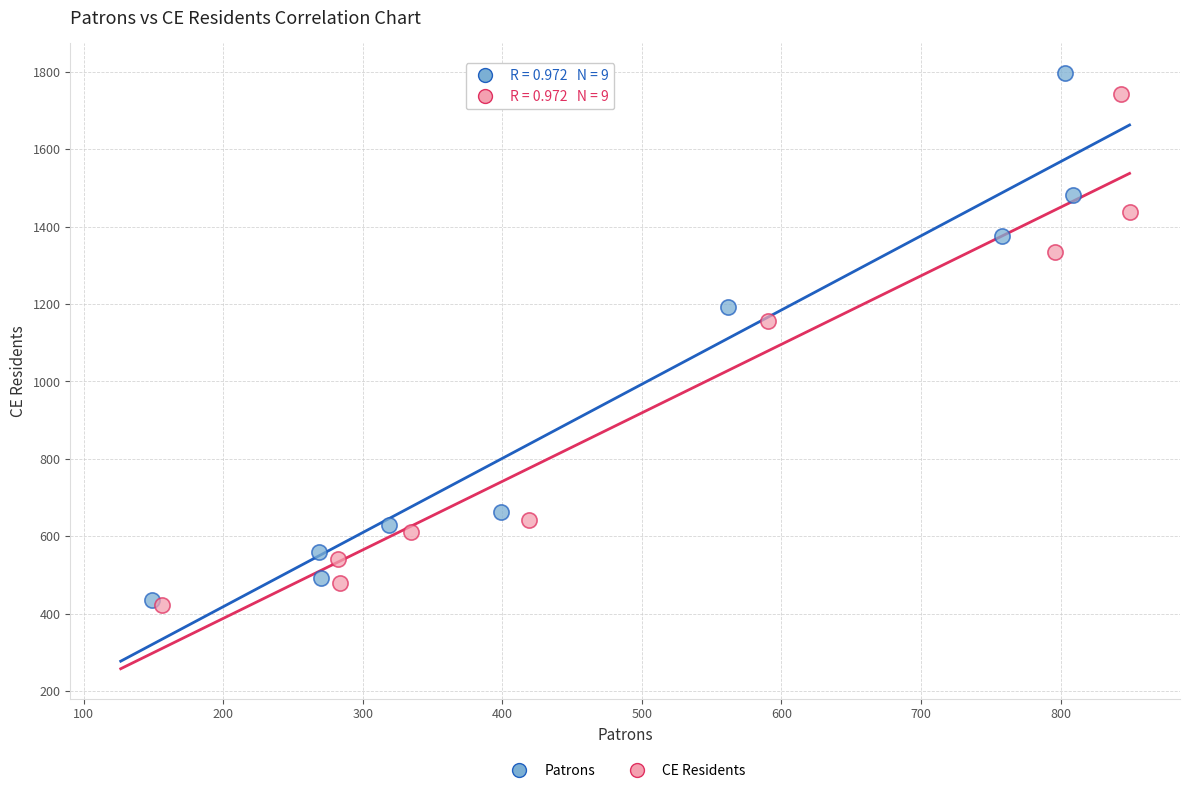

Which series has the widest spread of Y values?

Patrons